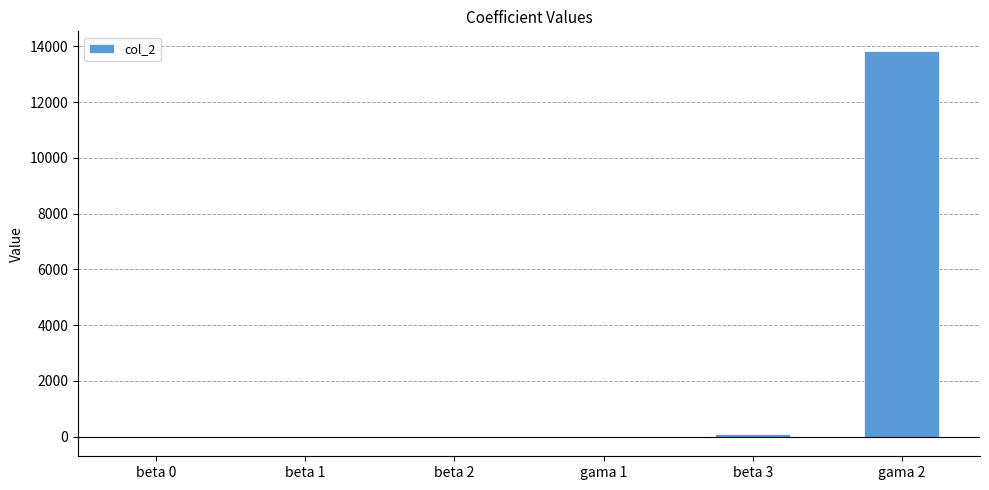

The chart shows a value of 4.1 at beta 0. True or false?

True